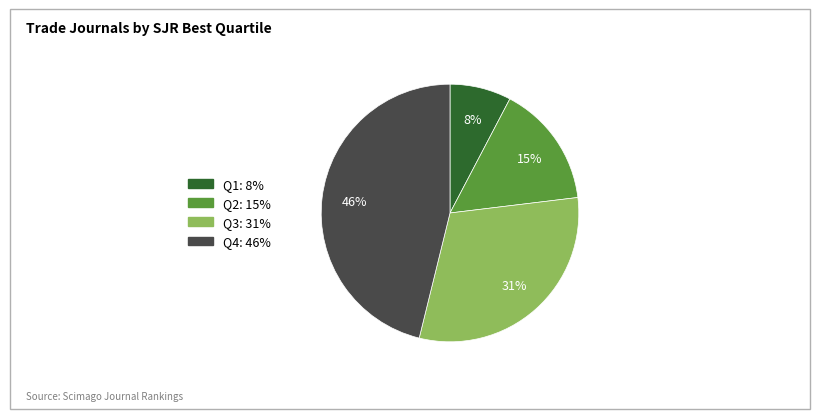

True or false: Q2 accounts for 22% of the total.

False